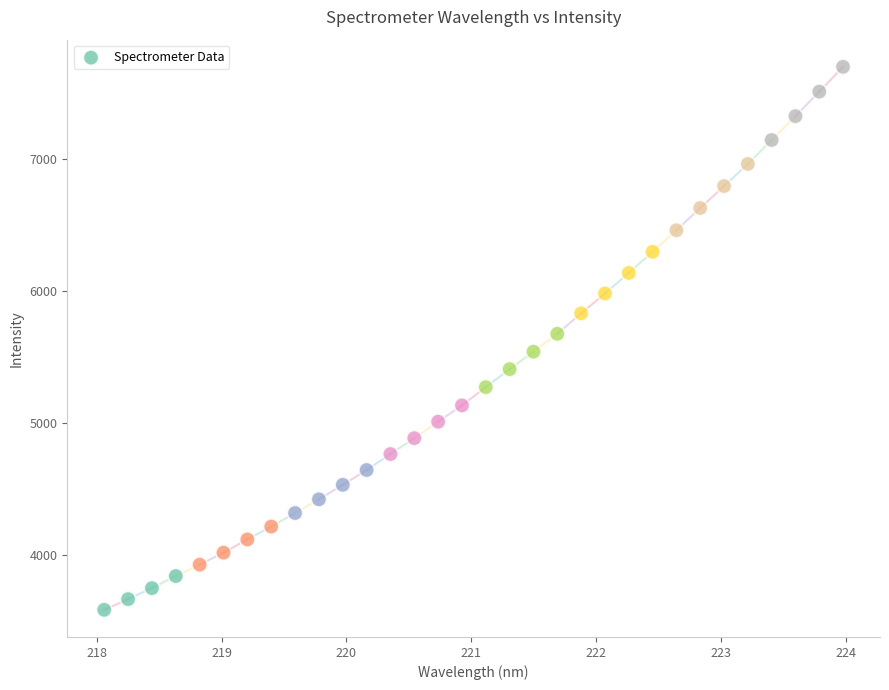

What is the range of X values (max minus min)?

5.9